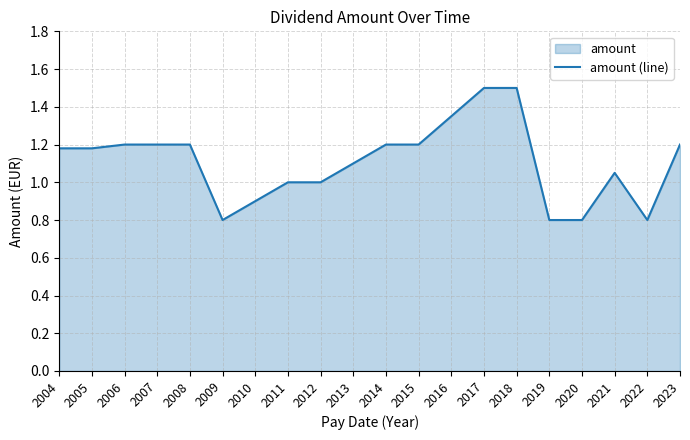

How many points are lower than both their immediate neighbors (excluding endpoints)?

2